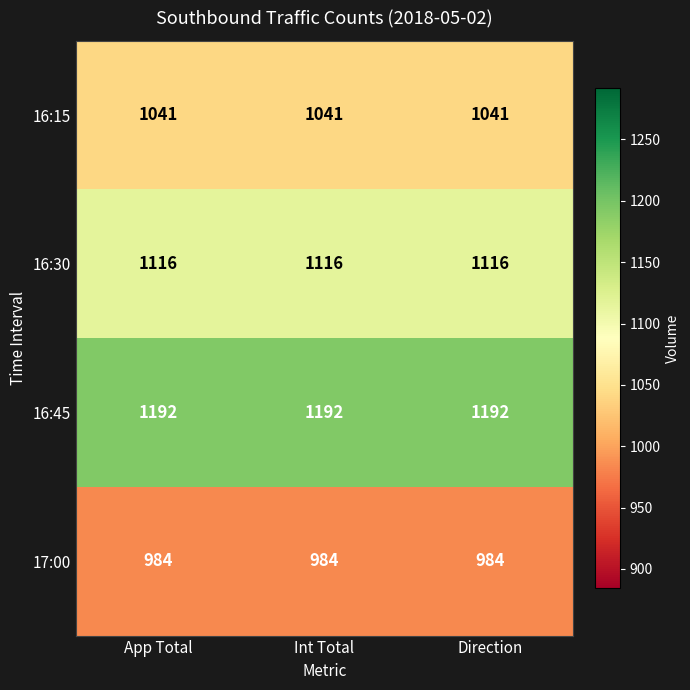

What is the sum of all 17:00 values?

2952